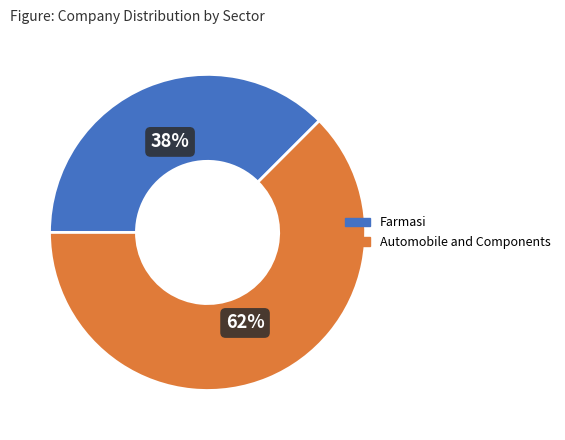

To the nearest percent, what is the average slice percentage?

50%